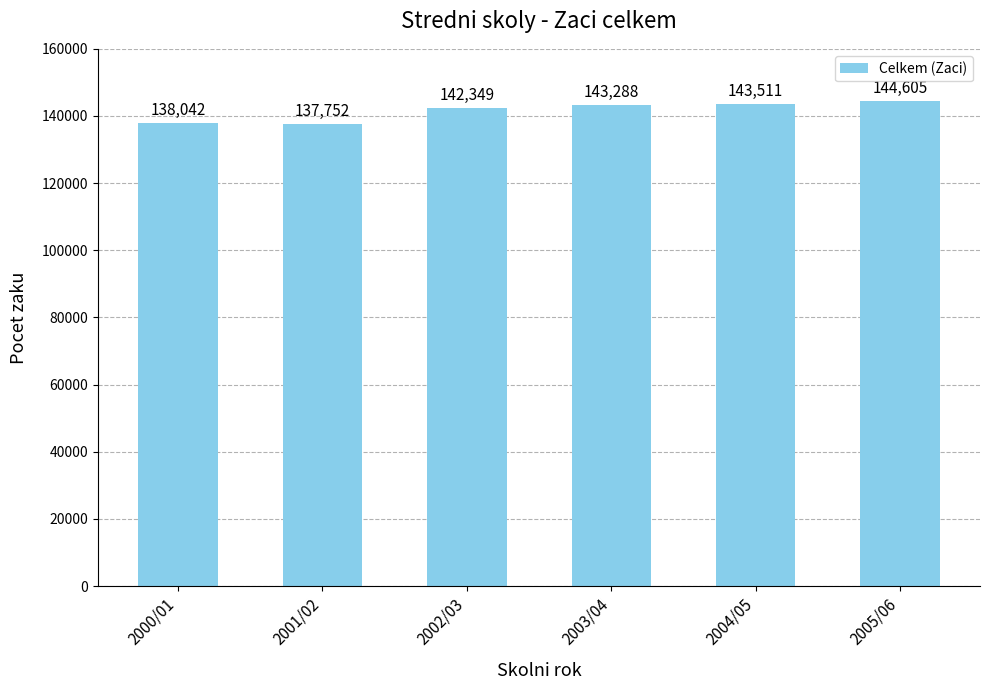

Approximately how many times larger is the value at 2001/02 compared to 2000/01?

1.0